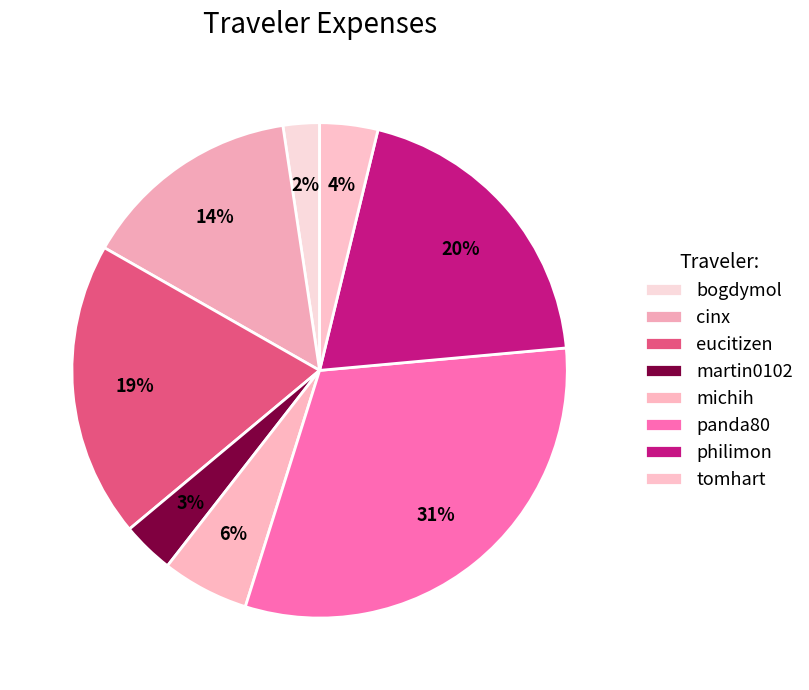

How many slices are in this pie chart?

8